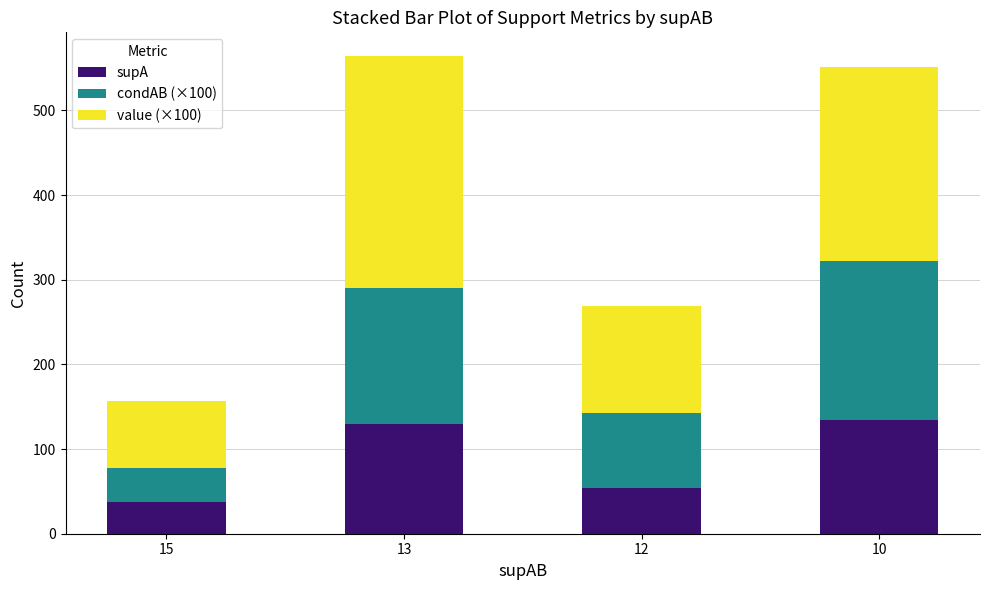

Reading left to right, what are the values for supA?

38.0	130.0	54.0	134.0